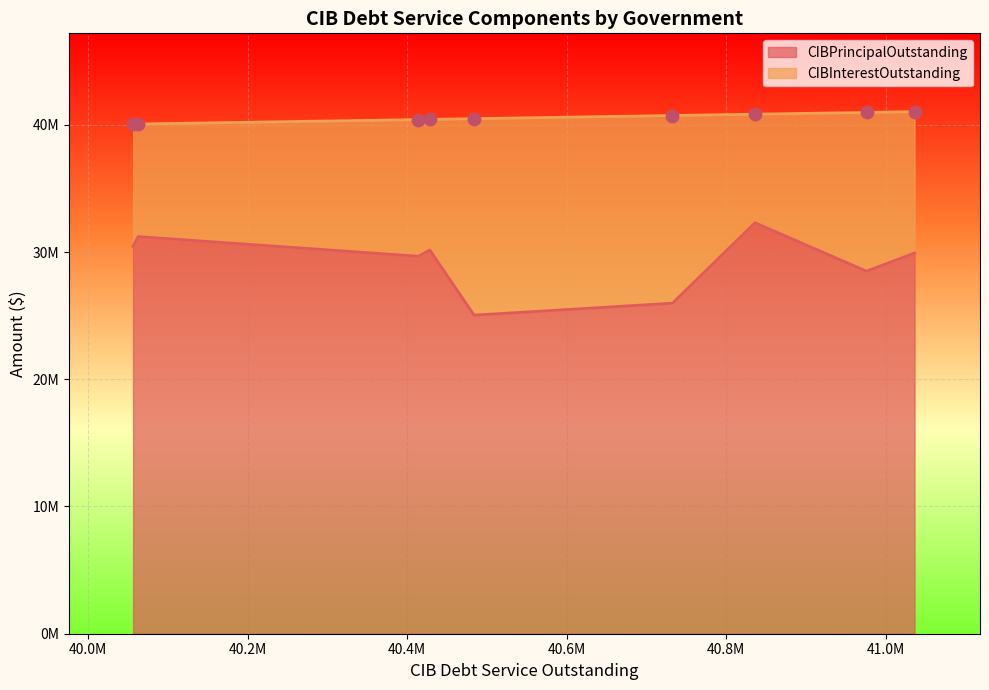

Which series reaches the minimum Y coordinate?

CIBInterestOutstanding